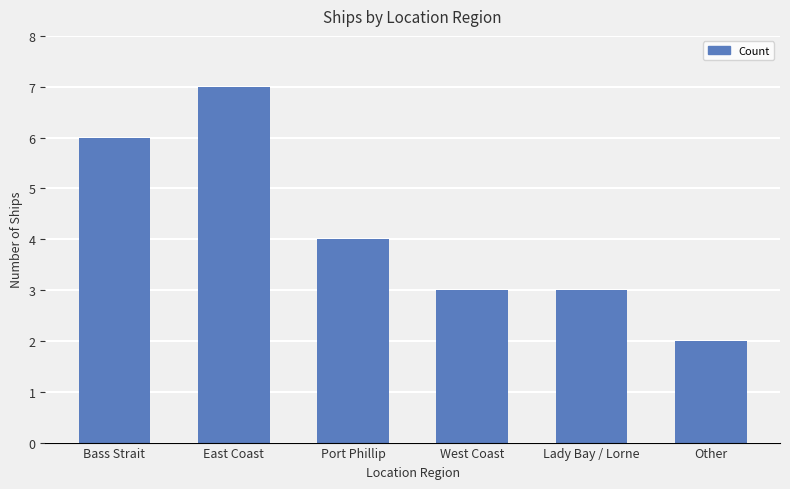

How many data points does each series have?

6